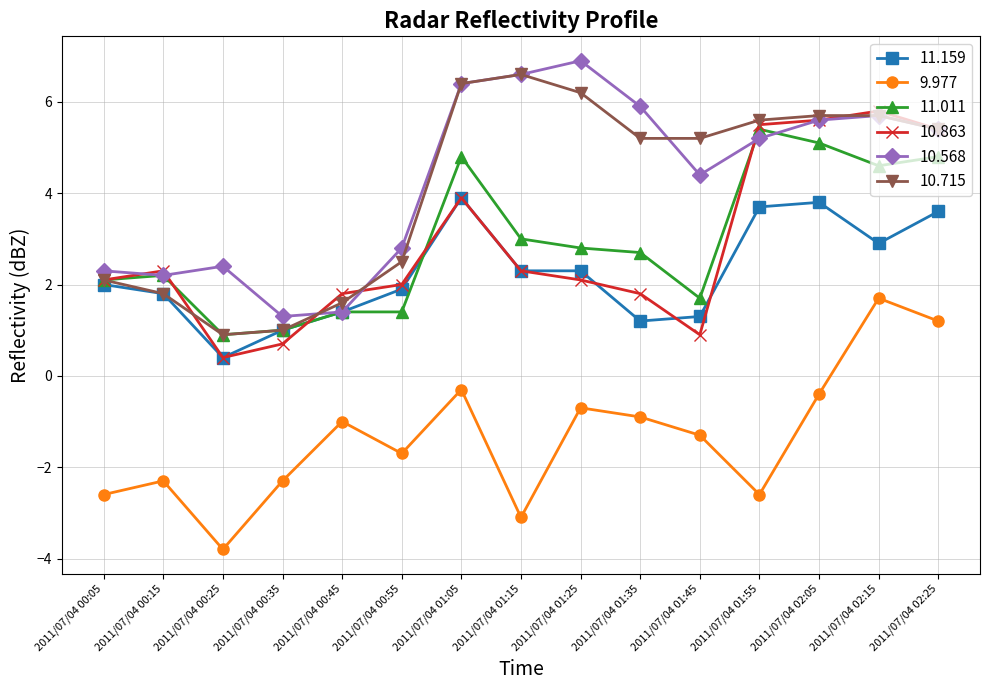

Where is the first local minimum for 9.977?

2011/07/04 00:25